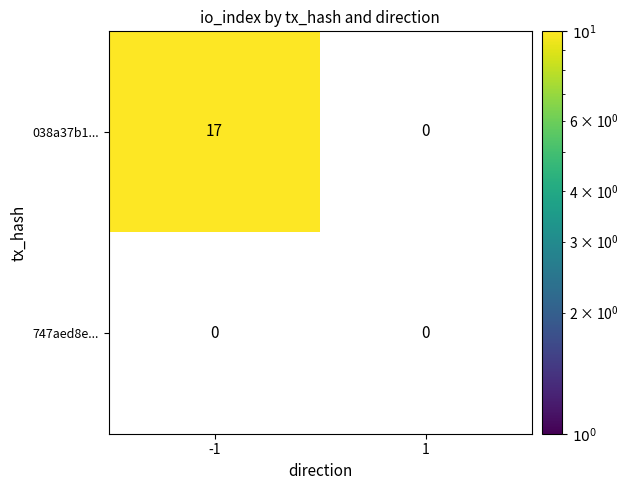

List the series in order of their overall mean, lowest first.

747aed8e..., 038a37b1...